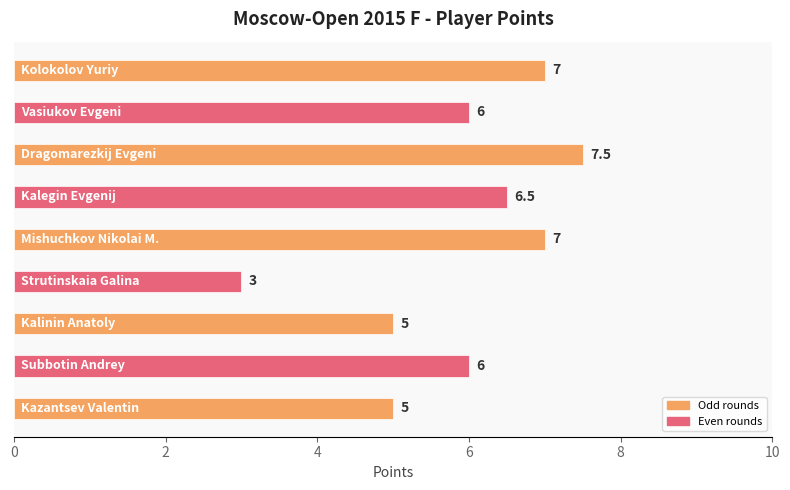

What is the smallest value displayed?

3.0